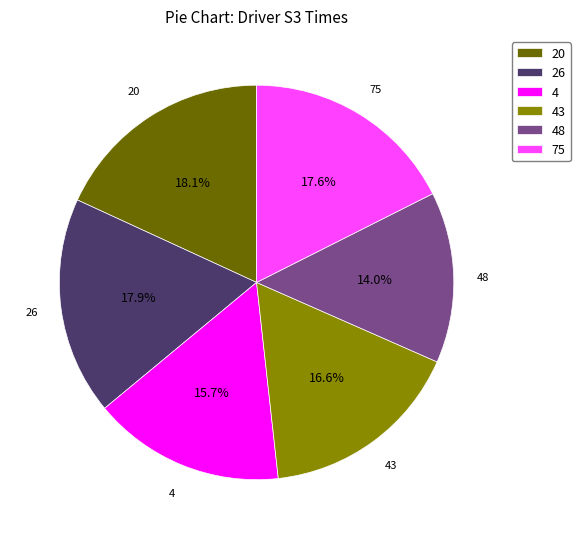

How many slices are in this pie chart?

6